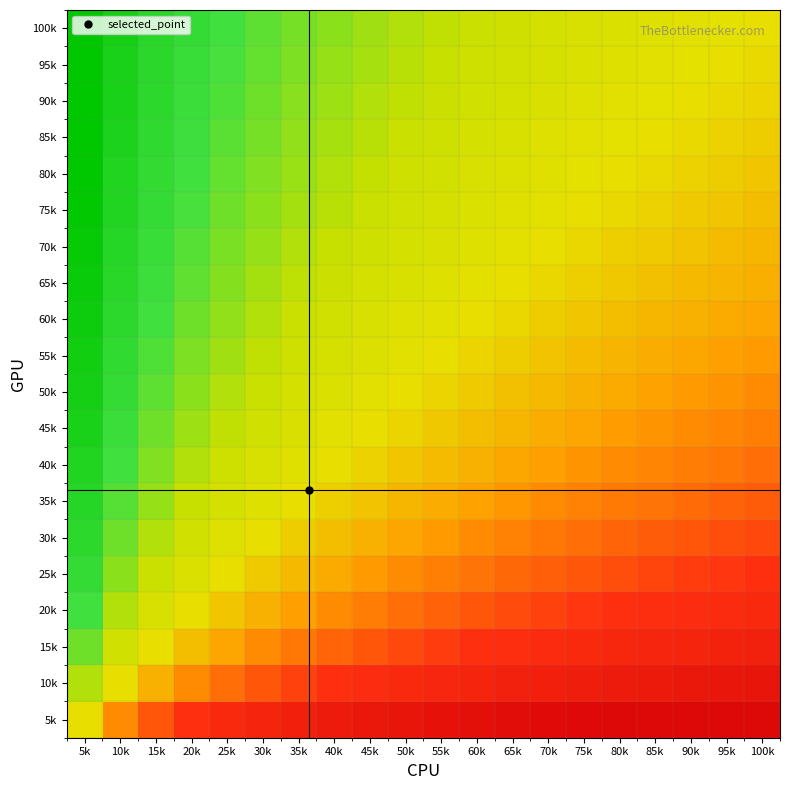

Which category has the highest value across all series?

80k